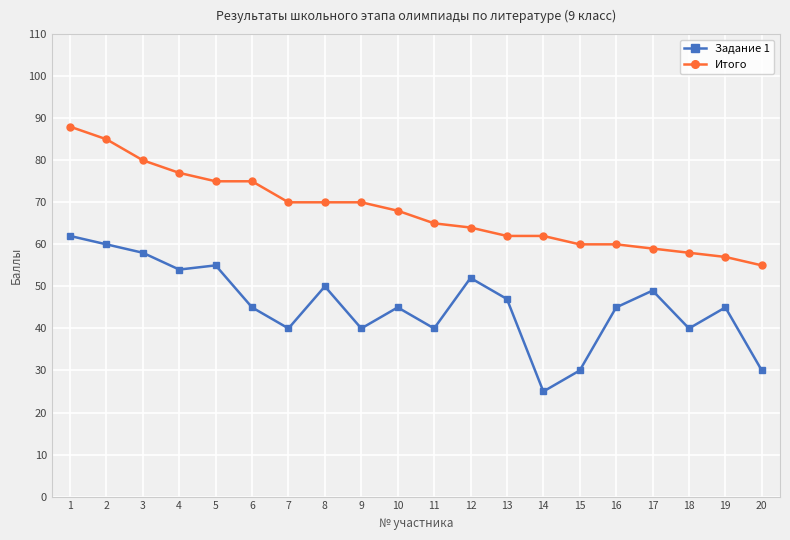

Reading left to right, transcribe all the data shown in this chart.

Задание 1: 1=62	2=60	3=58	4=54	5=55	6=45	7=40	8=50	9=40	10=45	11=40	12=52	13=47	14=25	15=30	16=45	17=49	18=40	19=45	20=30
Итого: 1=88	2=85	3=80	4=77	5=75	6=75	7=70	8=70	9=70	10=68	11=65	12=64	13=62	14=62	15=60	16=60	17=59	18=58	19=57	20=55